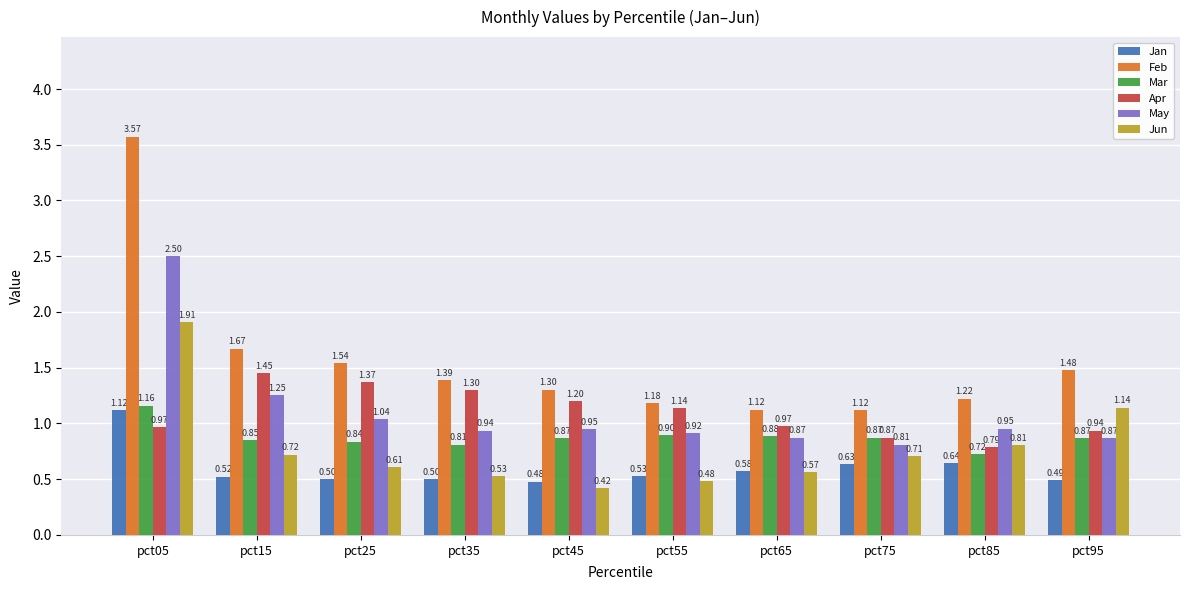

What is the highest value of the May series?

2.5